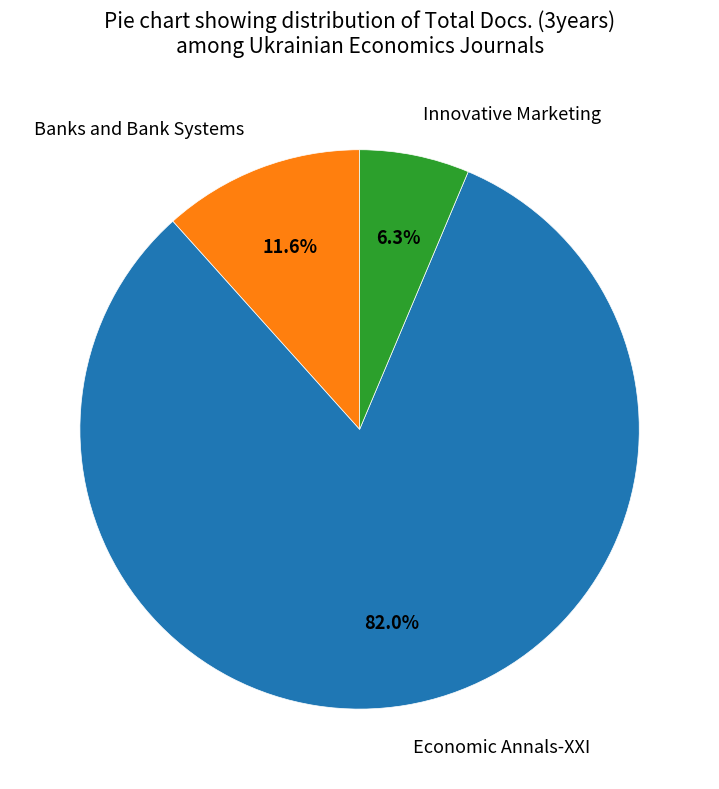

Which slice is the smallest?

Innovative Marketing